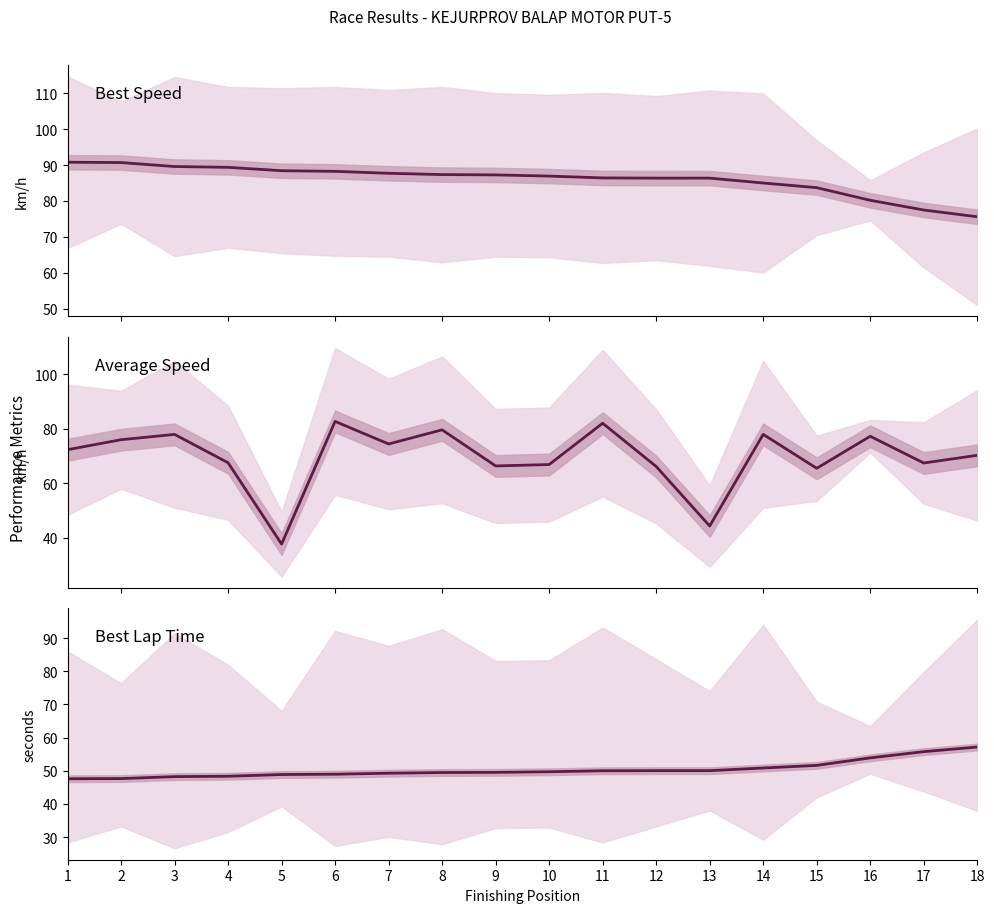

Which category has the lowest value in the Best Lap Time series?

1